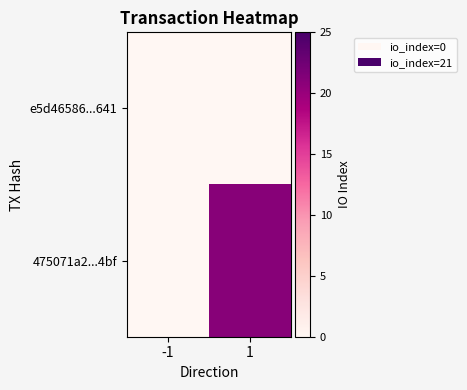

Which series changed the most between -1 and 1?

475071a2...4bf